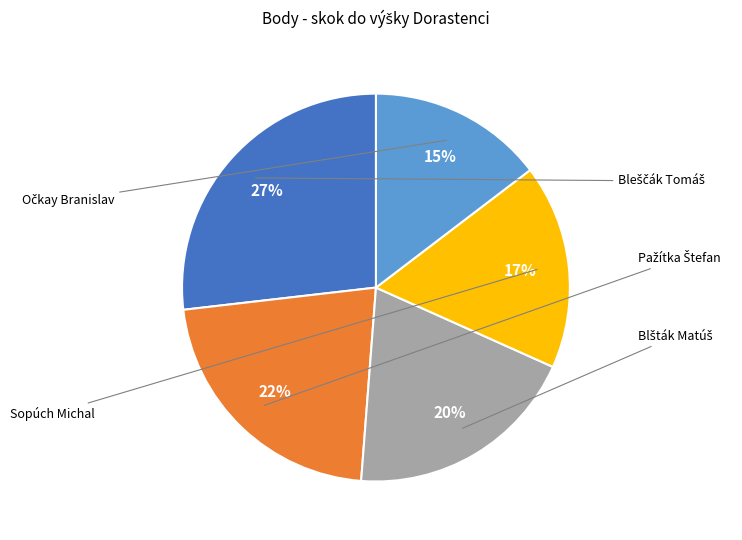

To the nearest percent, what is the difference between the largest and smallest slice percentages?

12%